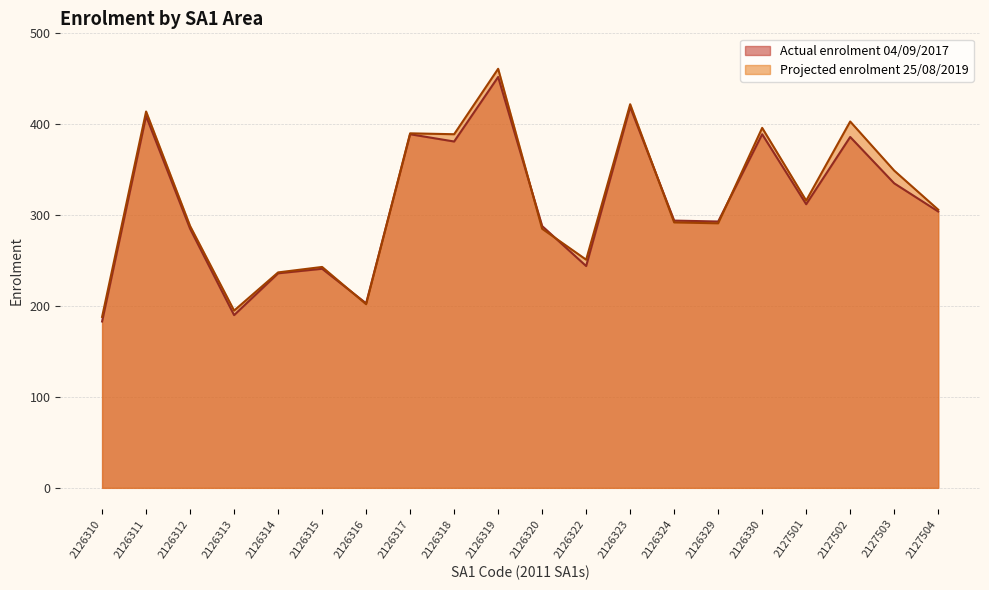

At which label does Actual enrolment 04/09/2017 first exceed 304?

2126311